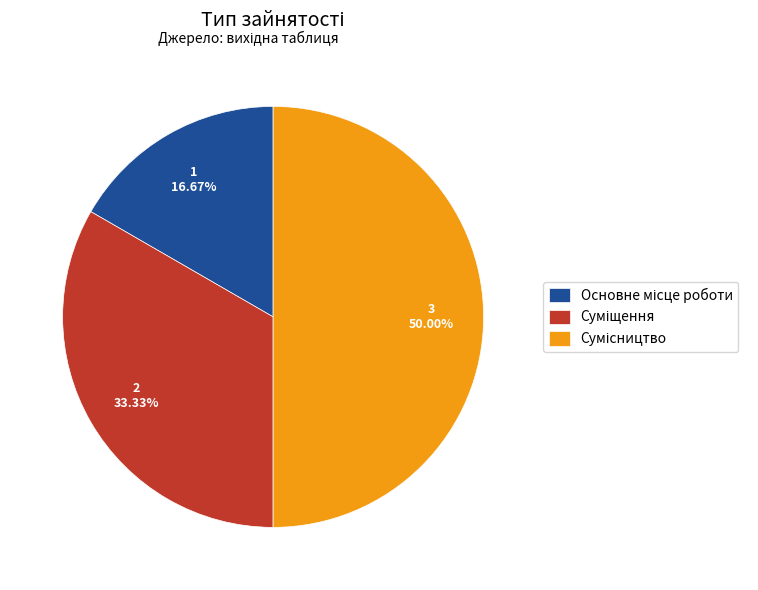

What percentage is NOT represented by Суміщення?

66.7%